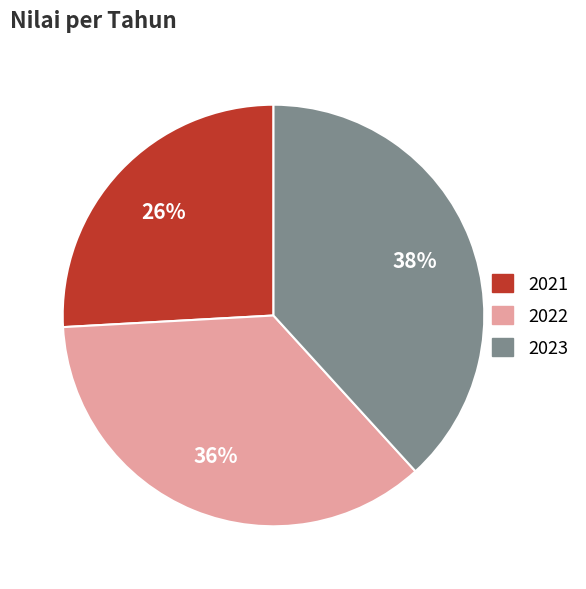

To the nearest percent, what is the difference between the largest and smallest slice percentages?

12%